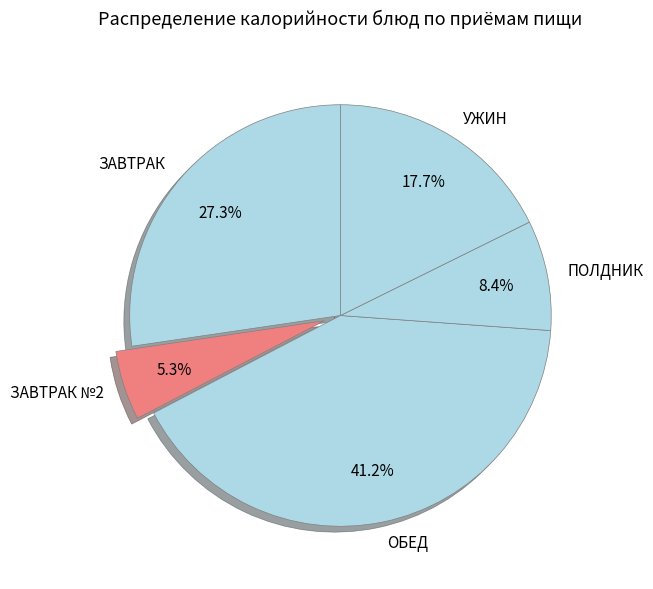

Does any single category account for the majority?

No